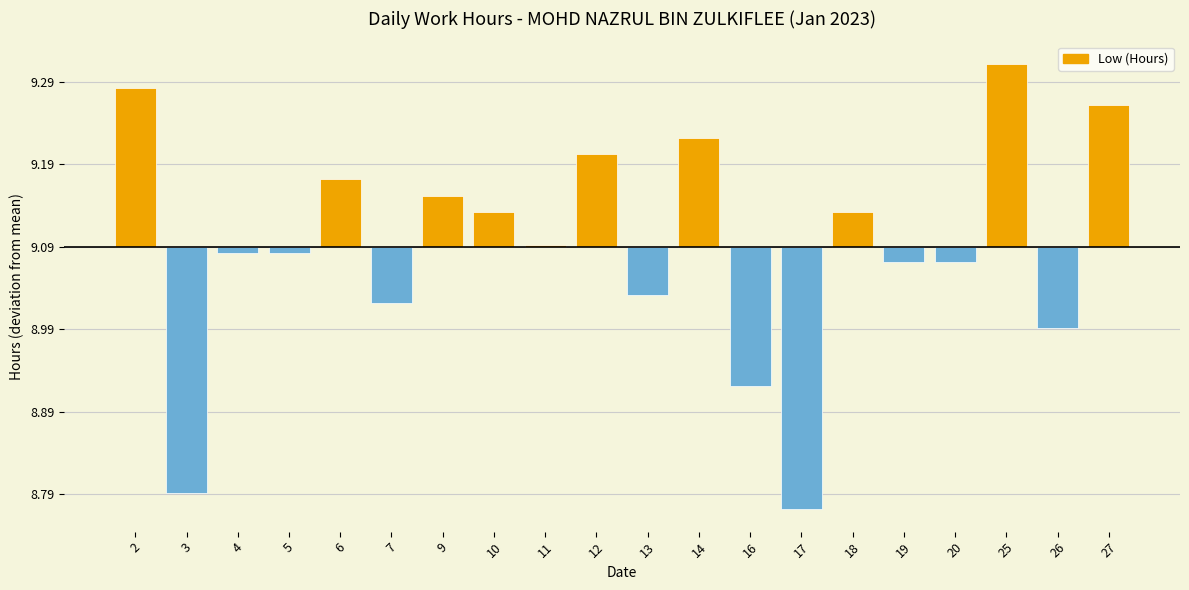

How many categories are shown in the chart?

20